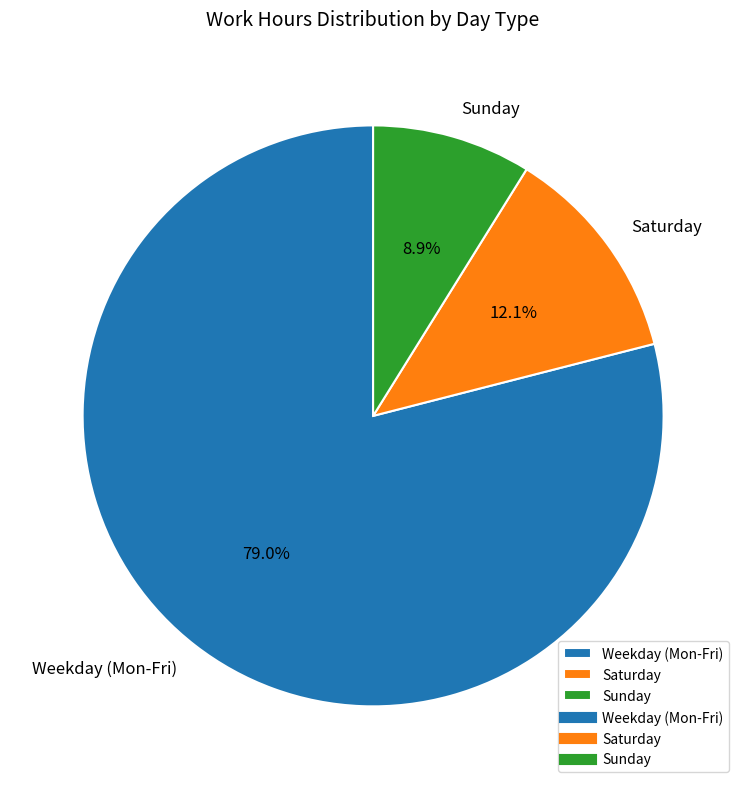

Is Weekday (Mon-Fri) the majority of the pie?

Yes